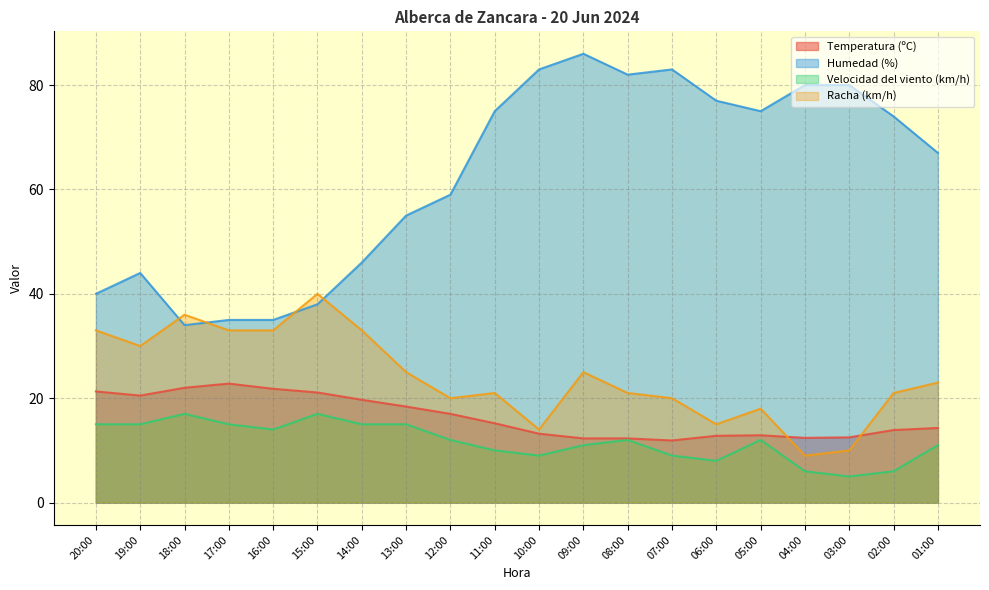

What is the total value across all series at 17:00?

105.8